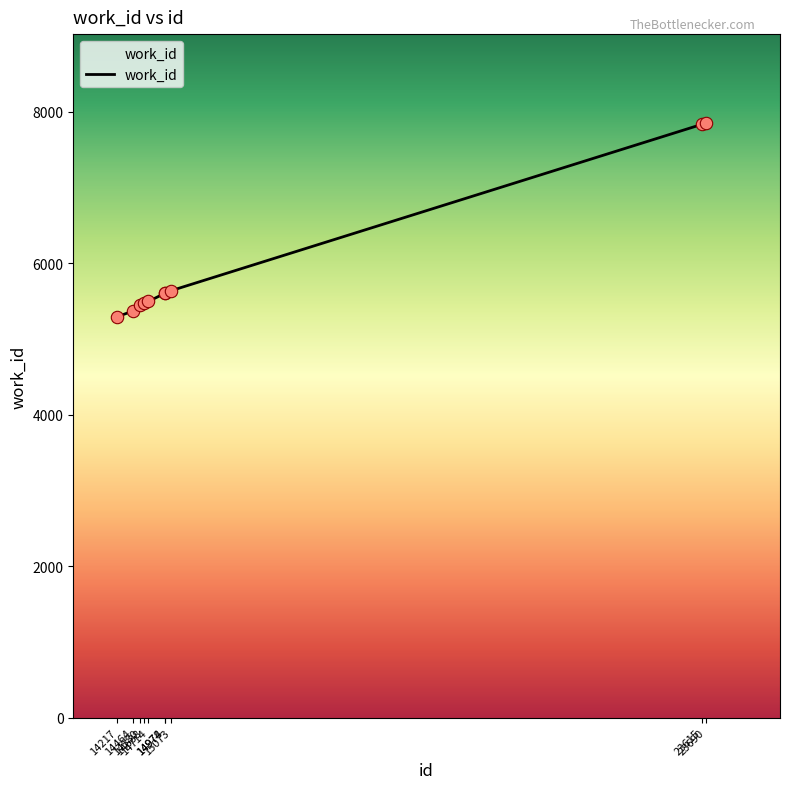

What is the ratio of the value at 23615 to the value at 14464?

1.5